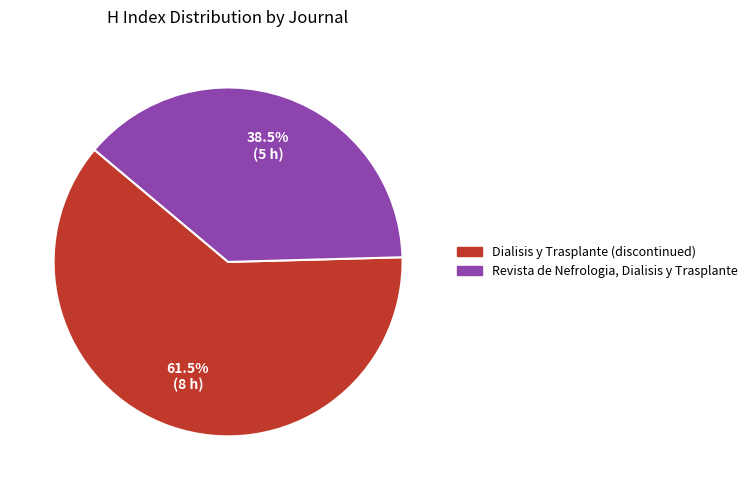

What portion of the pie excludes Dialisis y Trasplante (discontinued)?

38.5%